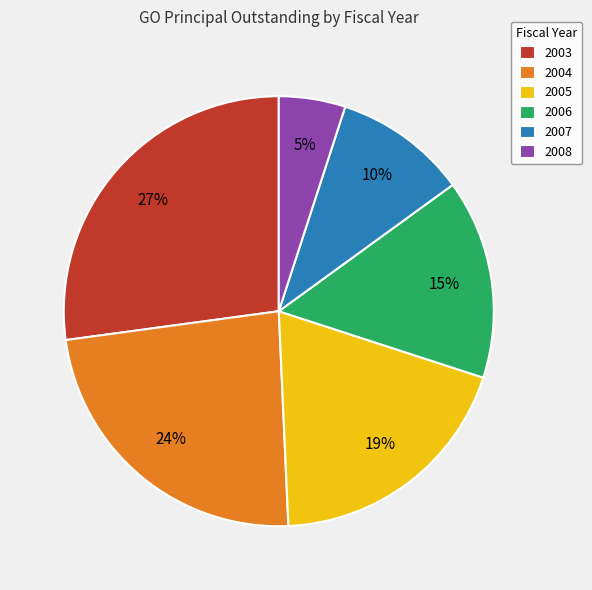

Which category has the biggest portion of the pie?

2003